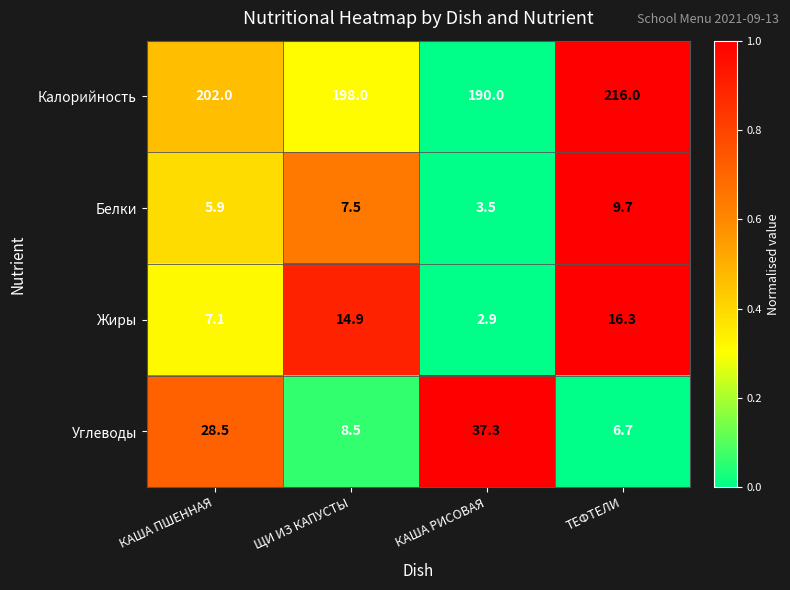

Count the number of data series in this chart.

4